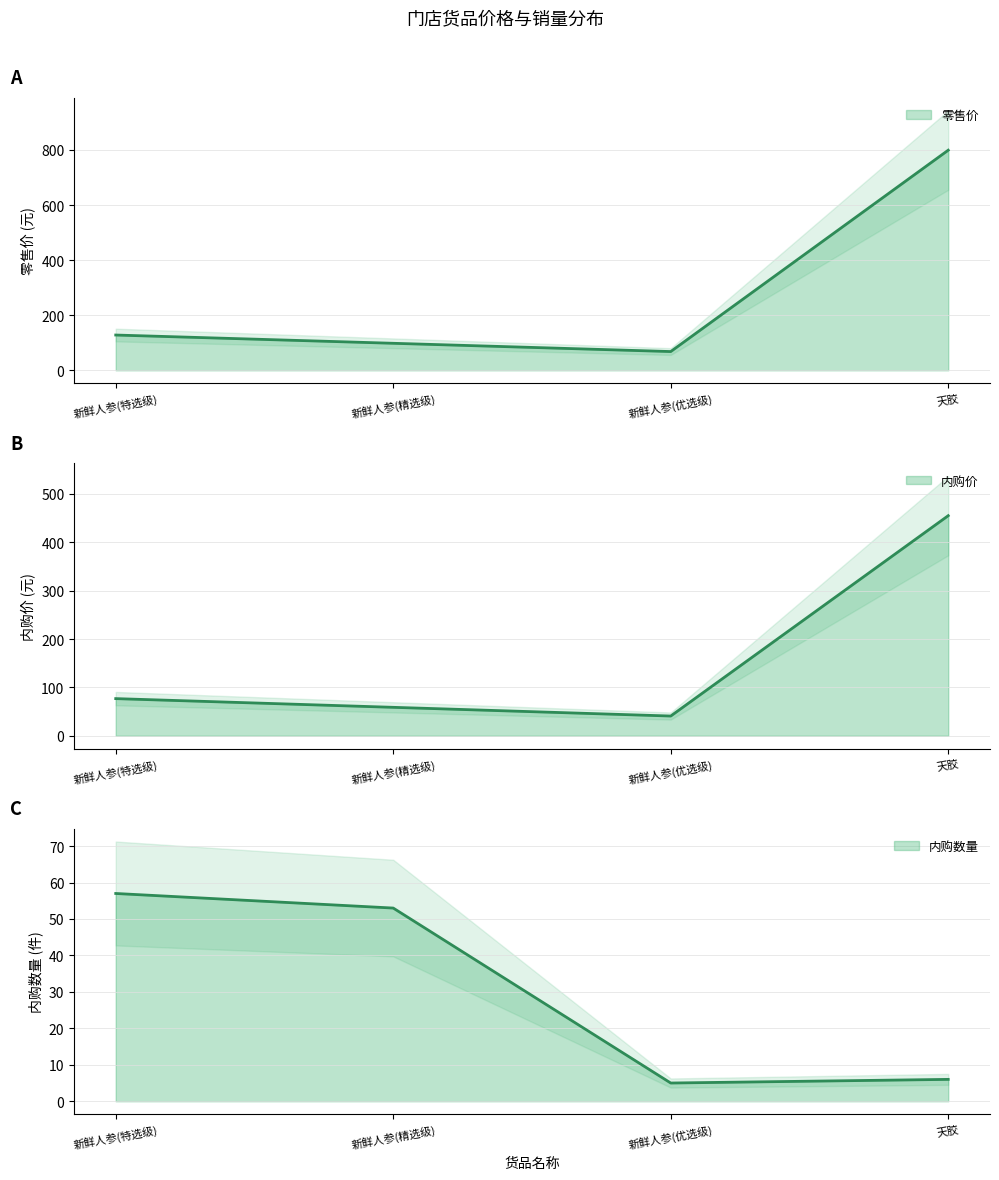

Which series has the widest spread of values?

零售价